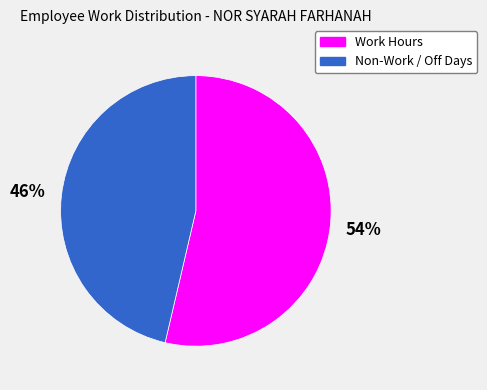

To the nearest percent, what is the combined percentage of Work Hours and Non-Work / Off Days?

100%